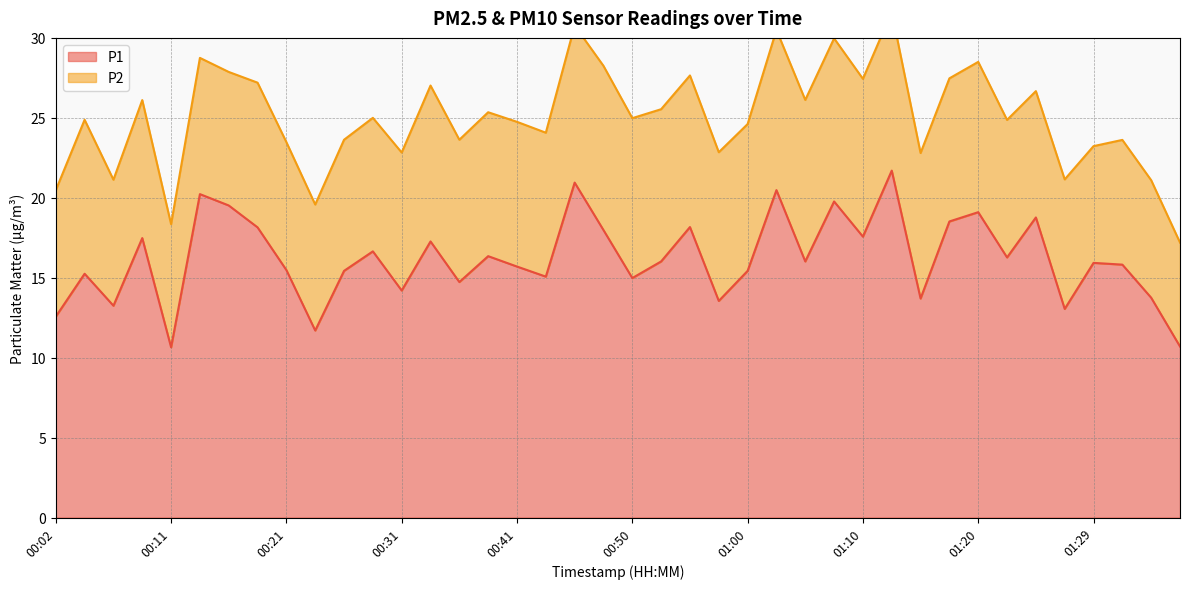

True or false: the data has more than 0 interior local peaks.

True